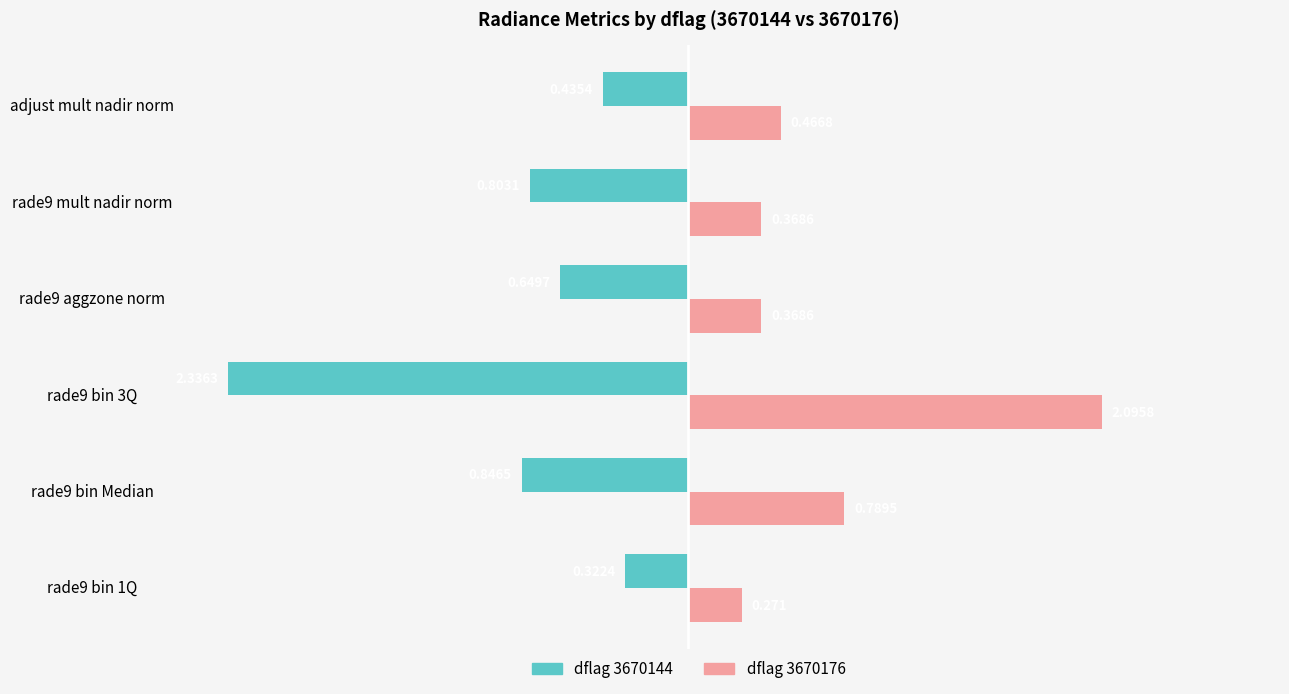

Is the value of dflag 3670176 at adjust mult nadir norm greater than the value of dflag 3670144 at rade9 bin 3Q?

Yes